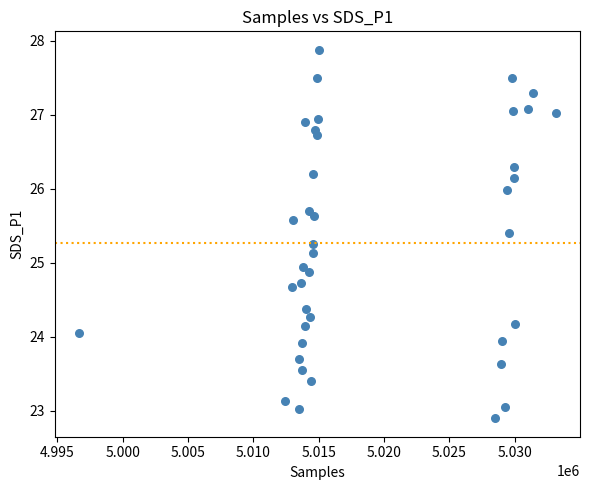

What is the range of Y values (max minus min)?

5.0